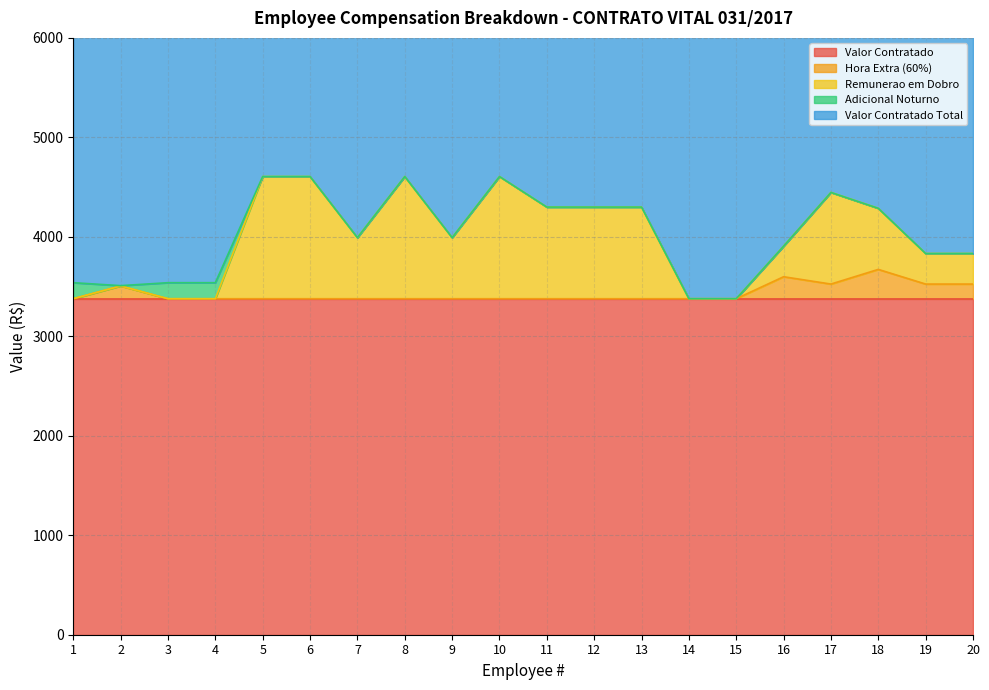

At which category does Valor Contratado Total reach its first local valley?

2